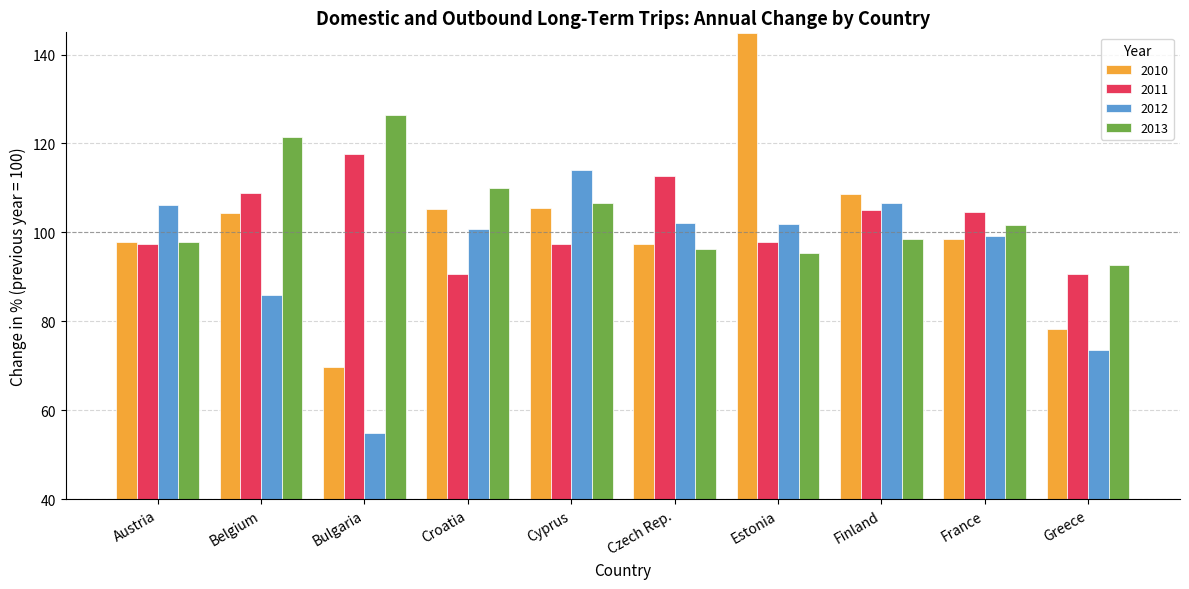

What is the approximate value of 2011 at Bulgaria?

117.6